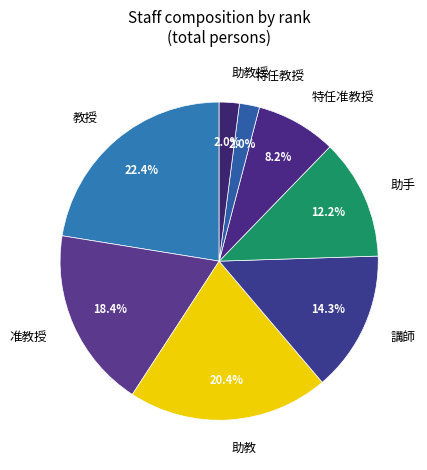

Do 助教 and 講師 together represent more than half of the pie?

No